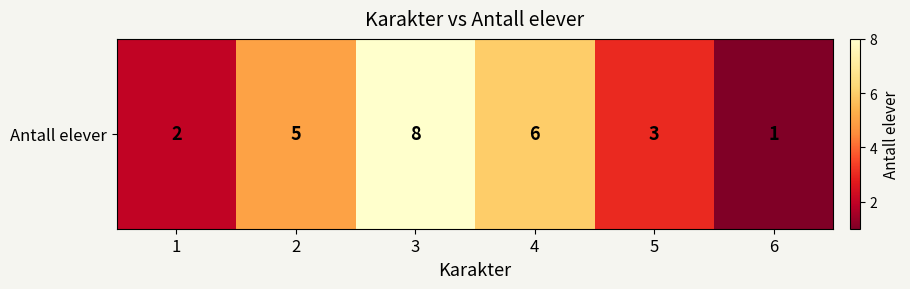

List the labels in order of value, smallest first.

6, 1, 5, 2, 4, 3